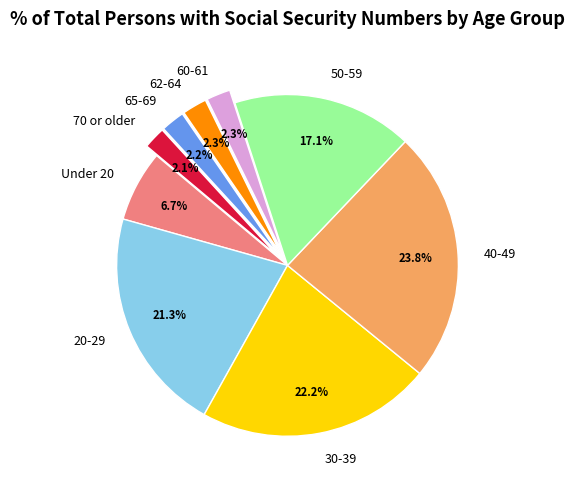

How many slices are in this pie chart?

9